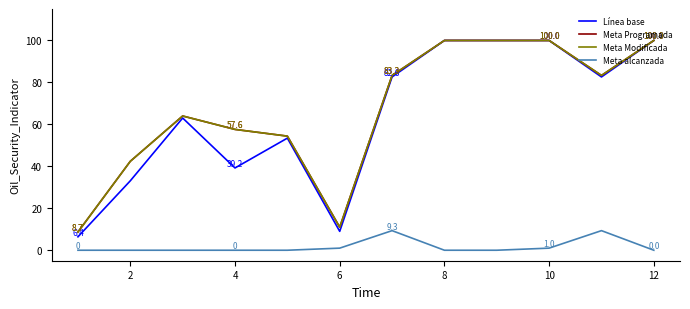

What is the maximum value for Meta Modificada?

100.0